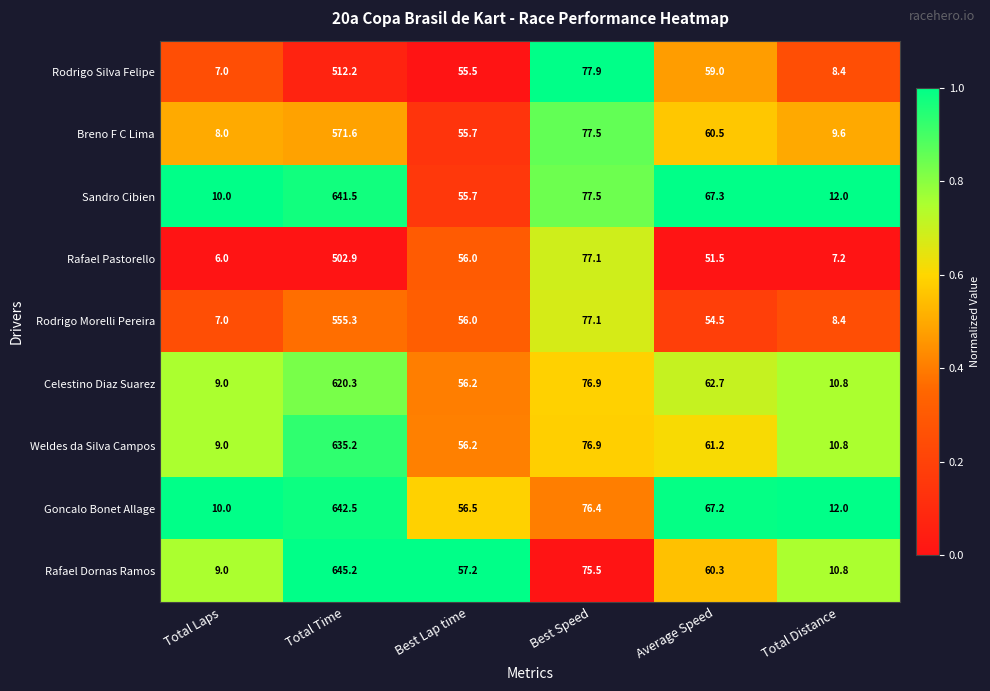

Between Total Time and Average Speed, which series saw the biggest shift?

Rafael Dornas Ramos